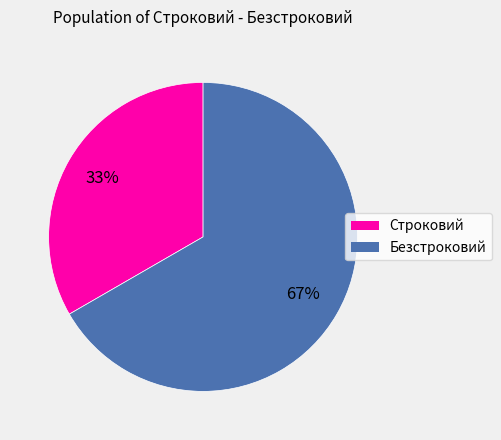

What is the largest slice in the pie chart?

Безстроковий